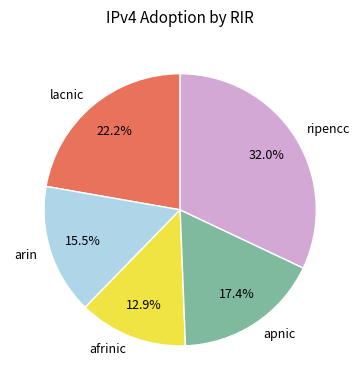

To the nearest percent, what is the average slice percentage?

20%